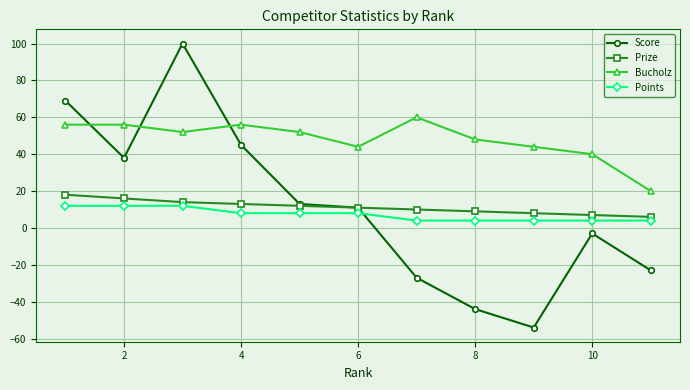

After their last crossing, which series has the higher values: Score or Bucholz?

Bucholz